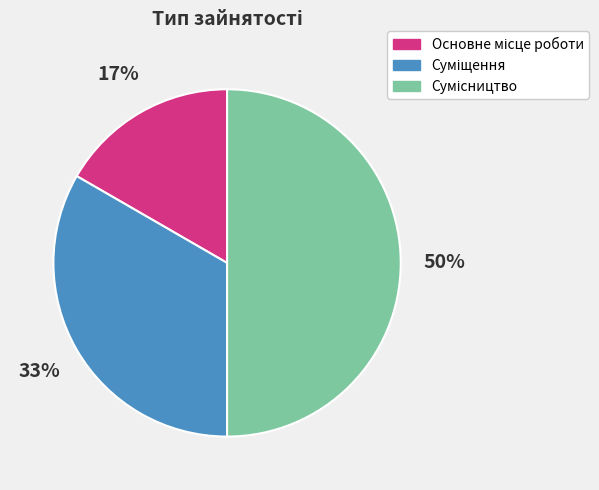

To the nearest percent, what is the average slice percentage?

33%